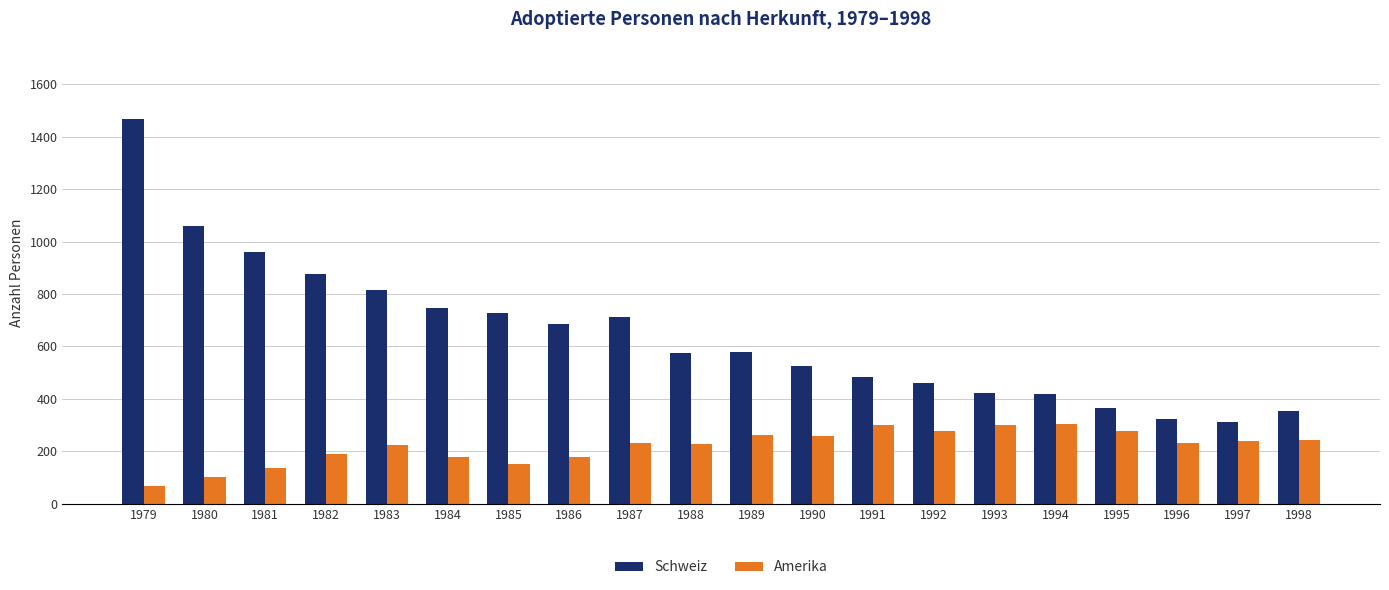

At how many categories does at least one series exceed 595?

9